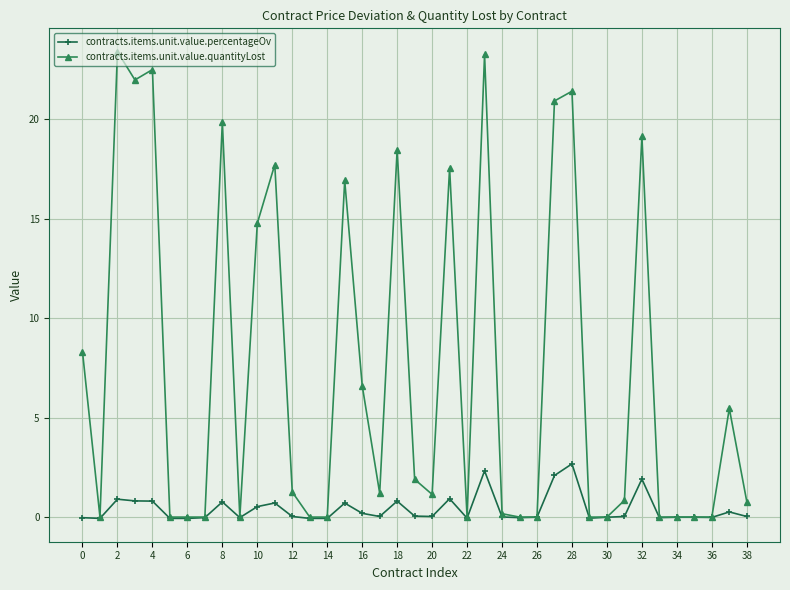

What is the average value of the contracts.items.unit.value.percentageOv series?

0.4